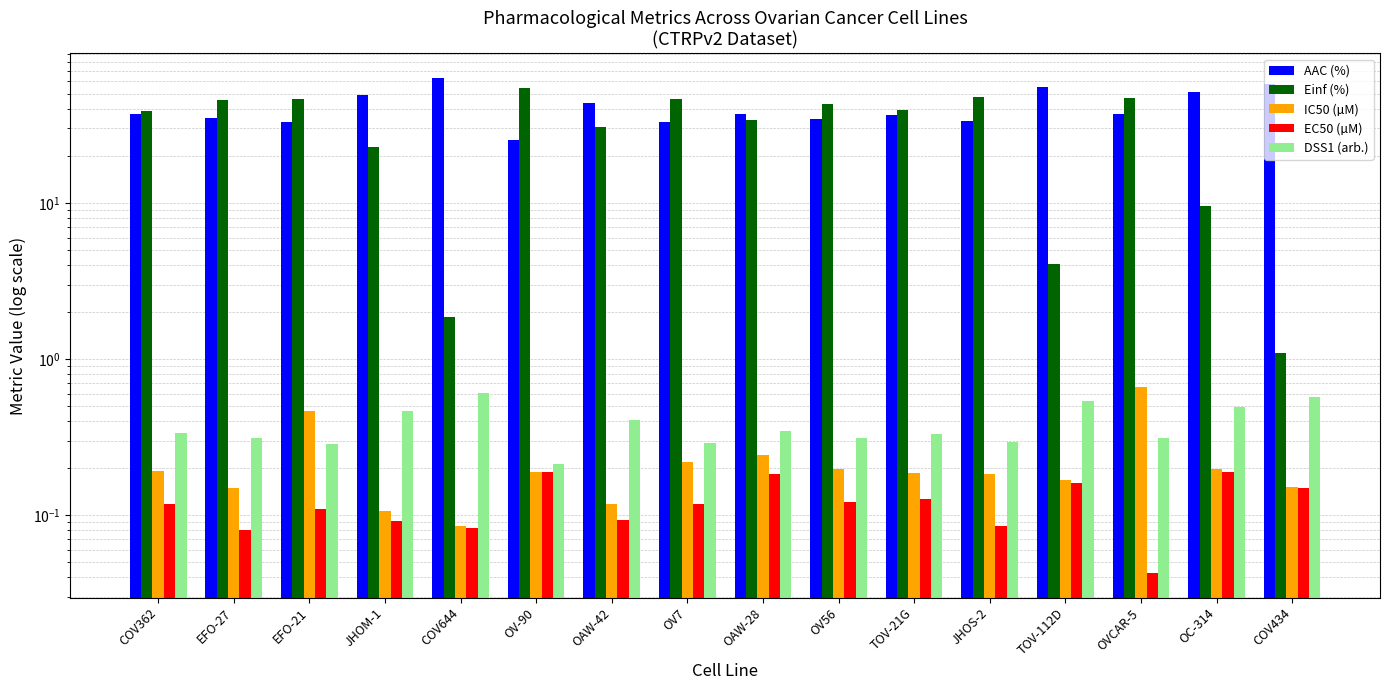

True or false: AAC (%) has a value of 29.0 at OAW-42.

False